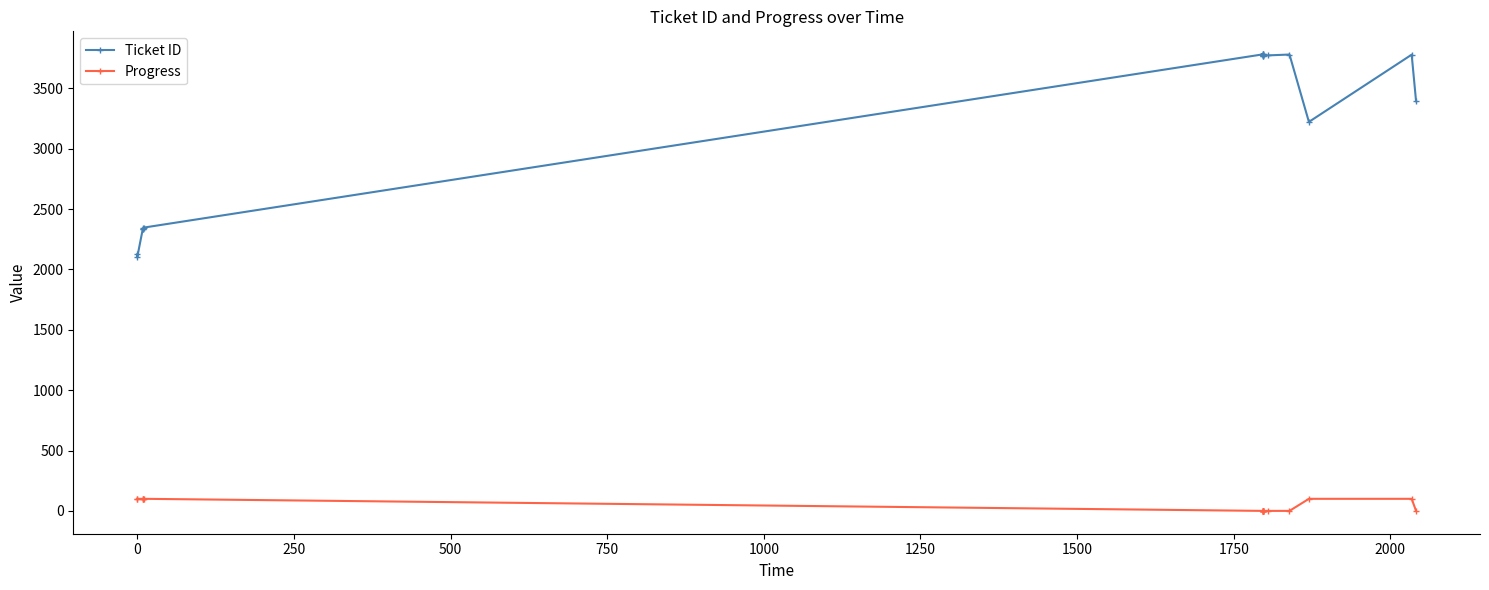

What is the sum of all Progress values?

800